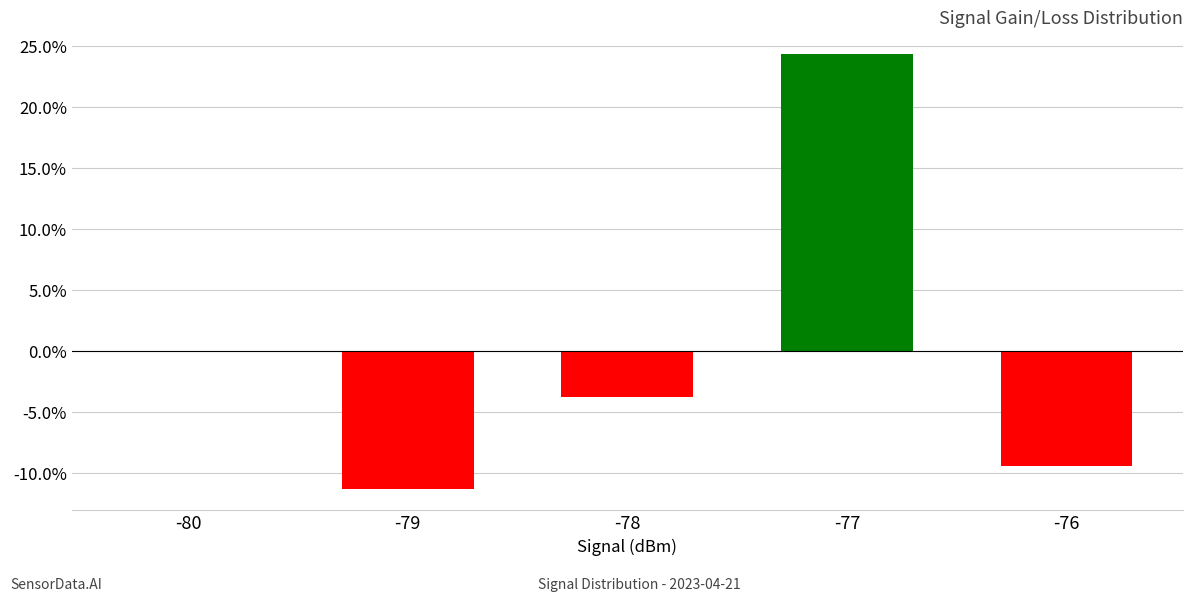

What is the sum of the values at -77 and -78?

20.6